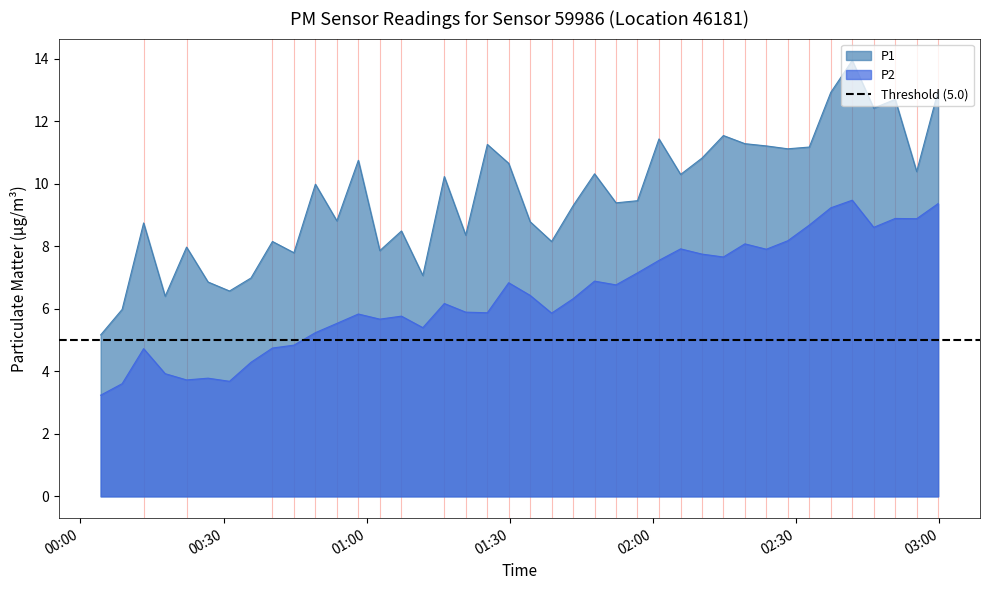

What is the smallest value displayed?

3.2